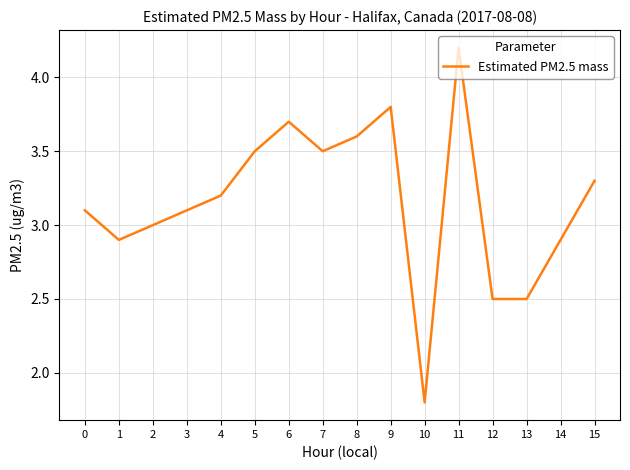

Where is the data nearest to the value 3?

2